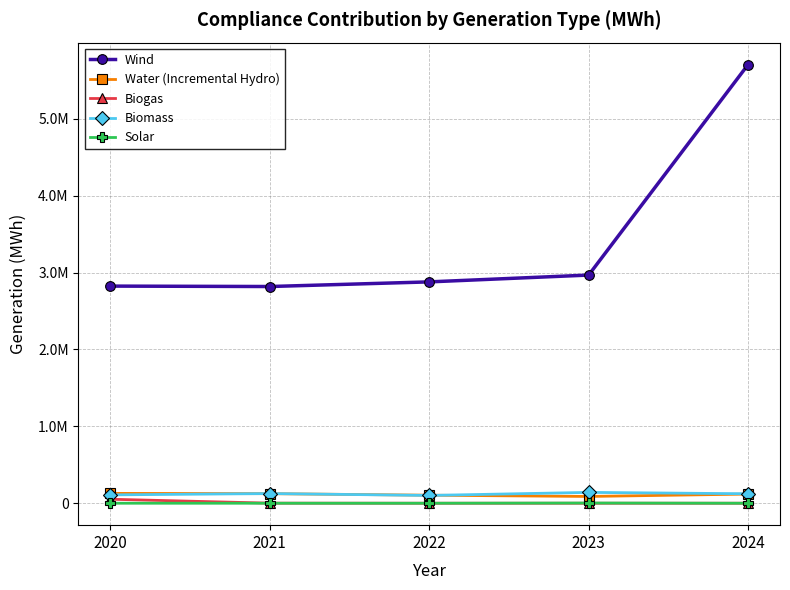

True or false: Biomass and Wind intersect in this chart.

False